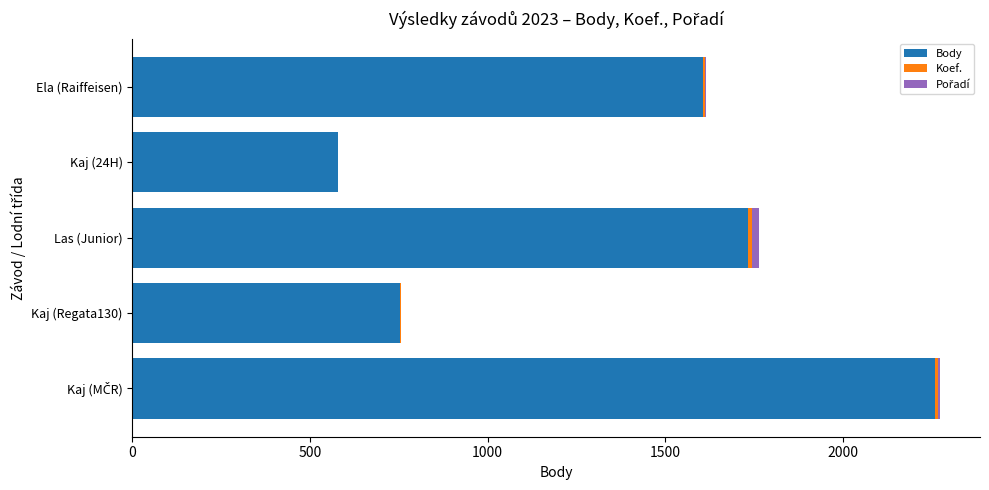

The value of Body at Las (Junior) is 1734. True or false?

True